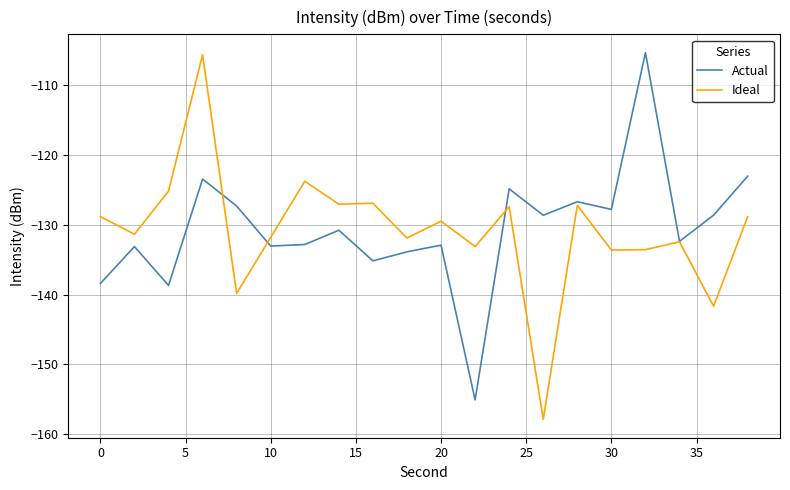

What is the maximum value for Actual?

-105.4